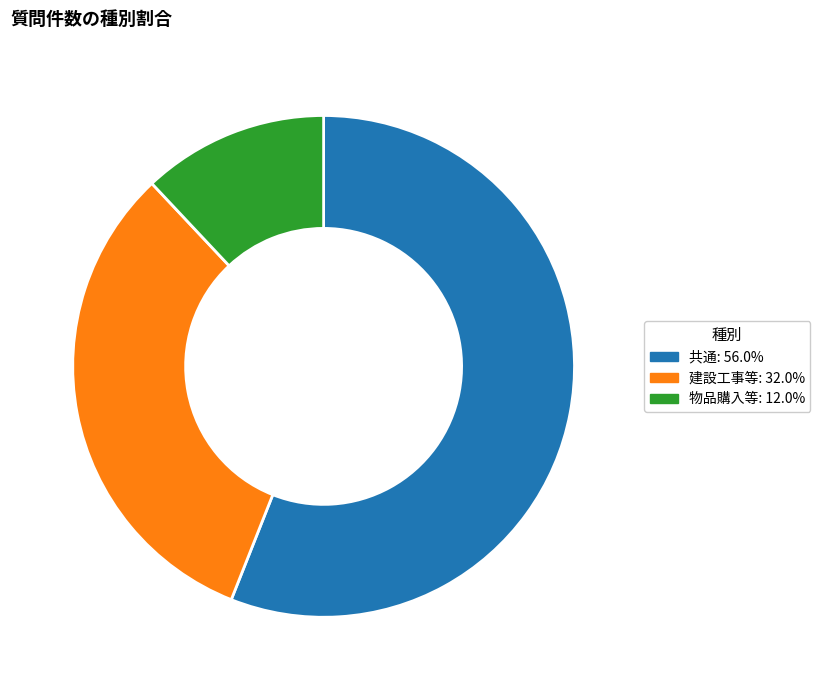

Rank the categories by value from lowest to highest.

物品購入等, 建設工事等, 共通